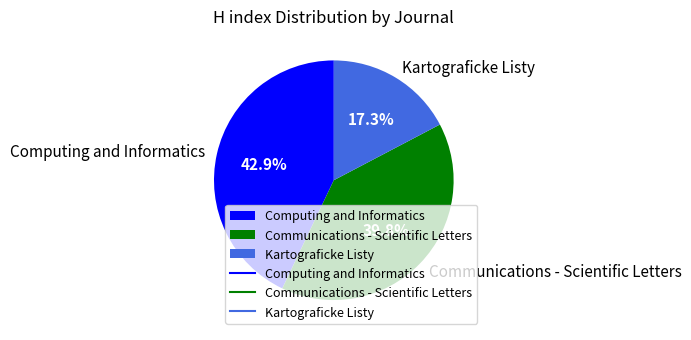

Which slice is the smallest?

Kartograficke Listy